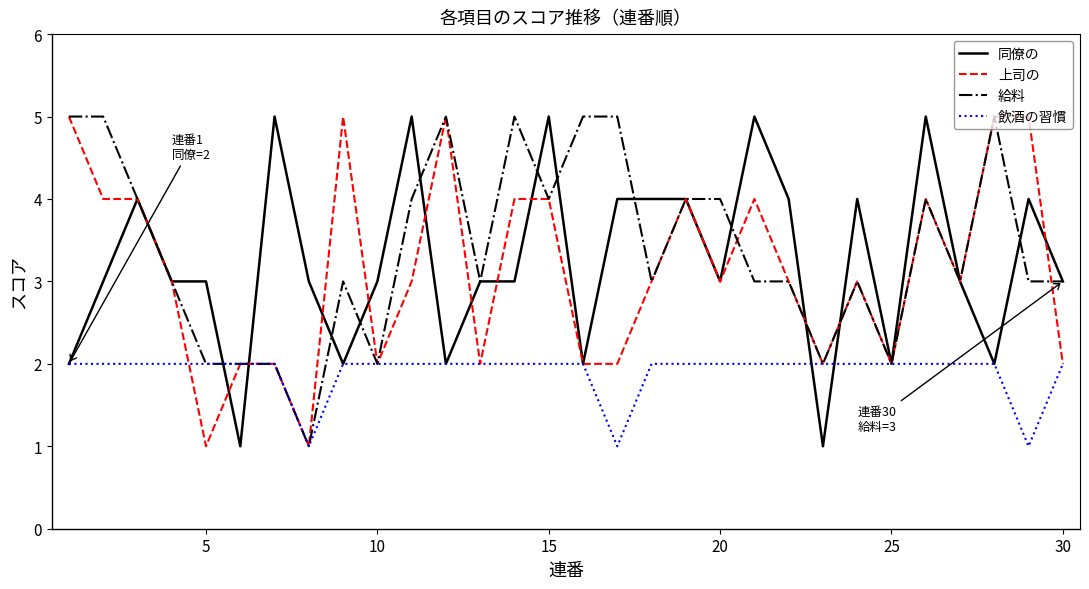

What is the greatest value displayed?

5